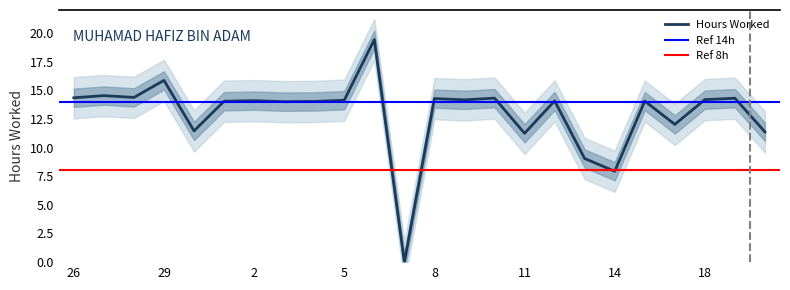

How many values exceed 14?

16